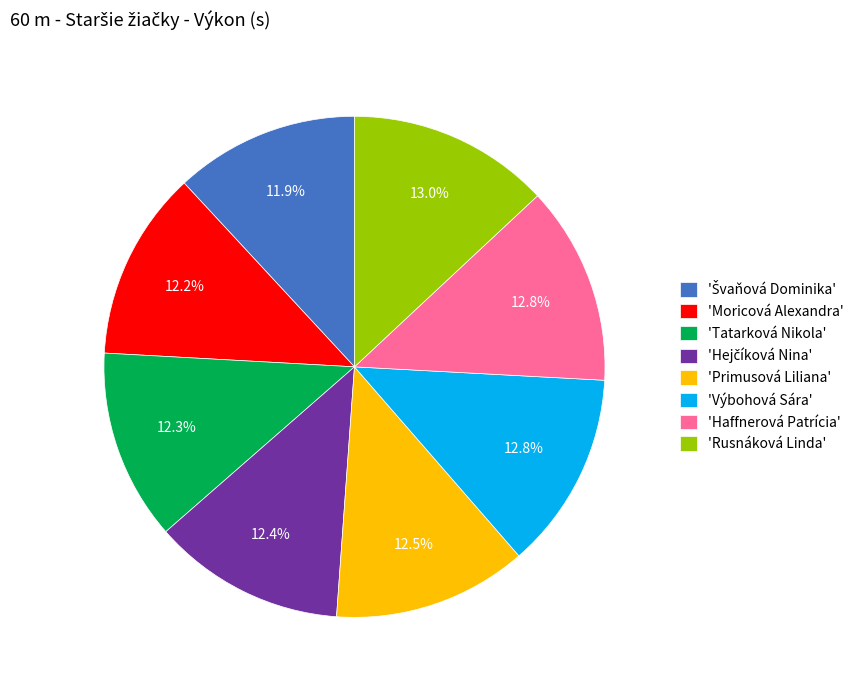

How much of the chart is everything except 'Výbohová Sára'?

87.2%